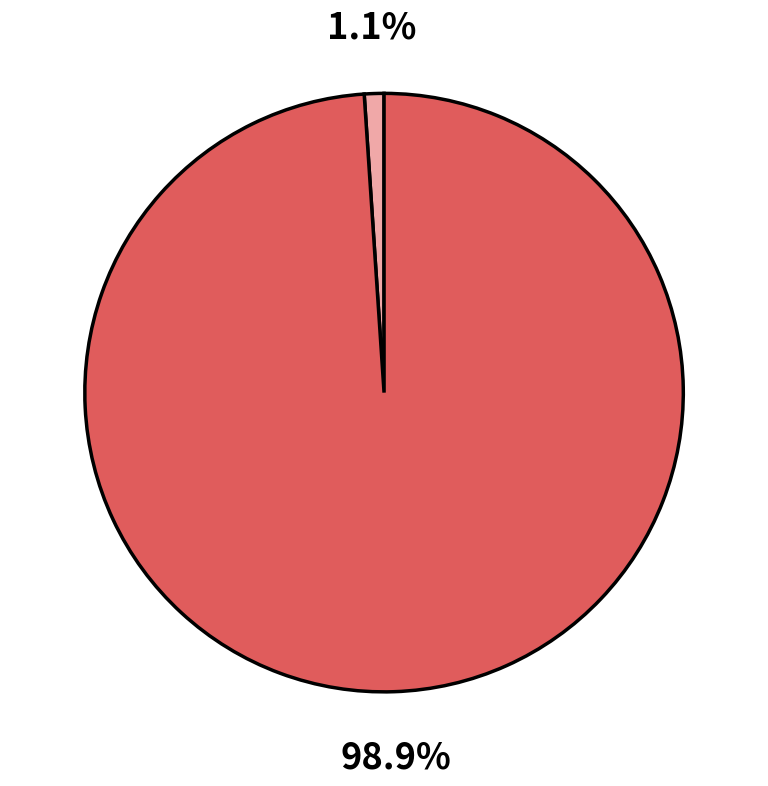

Does any single category account for the majority?

Yes